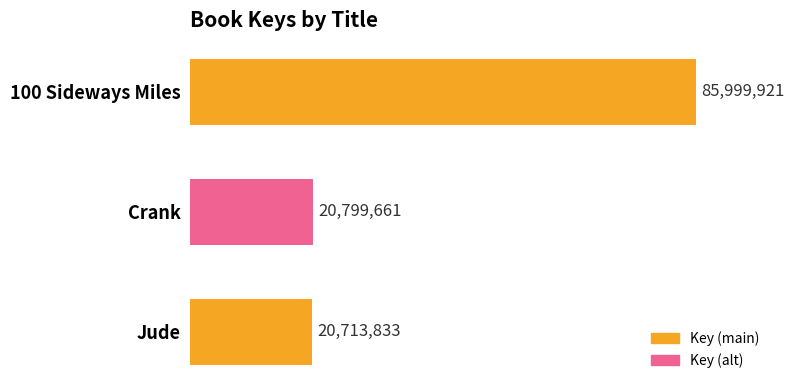

Are the bars horizontal?

Yes